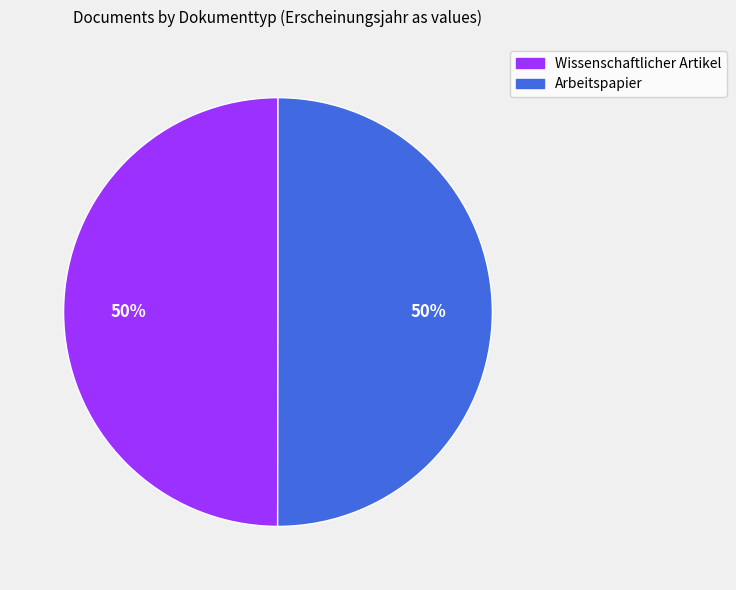

Combined, do Arbeitspapier and Wissenschaftlicher Artikel account for over 50%?

Yes